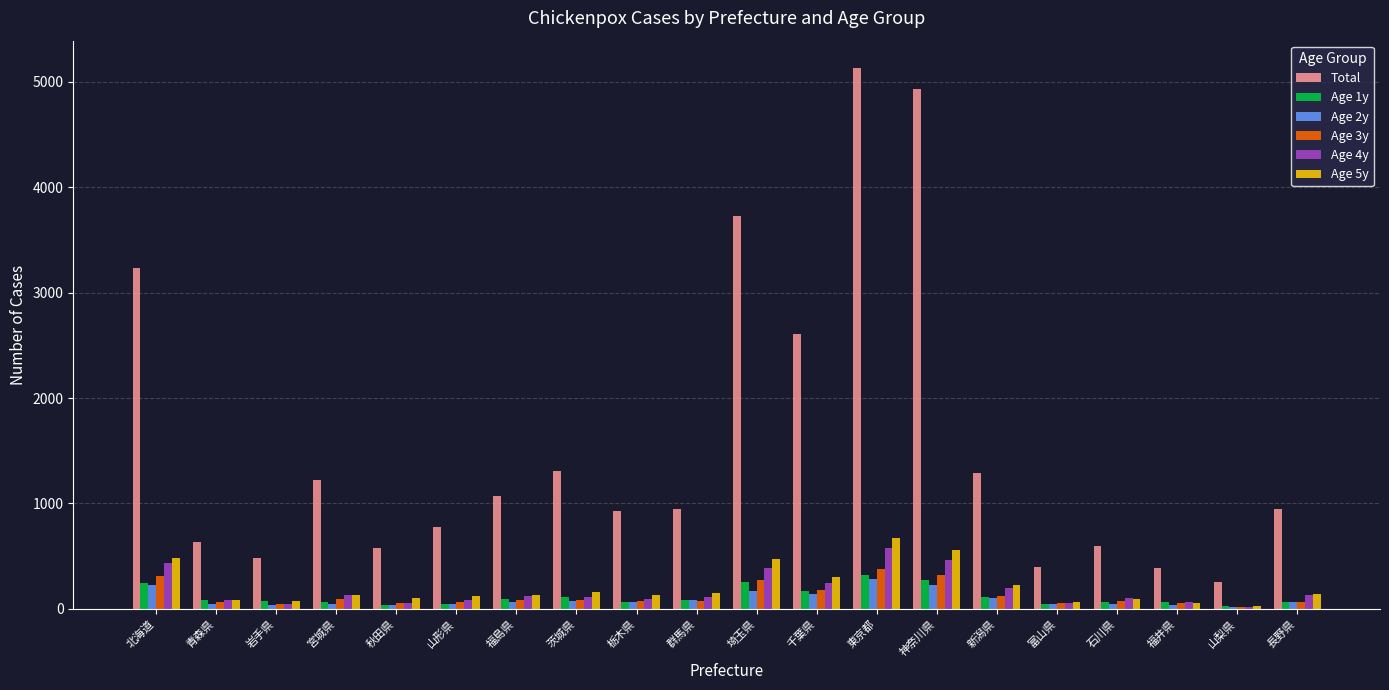

Between 福島県 and 神奈川県, which series saw the biggest shift?

Total